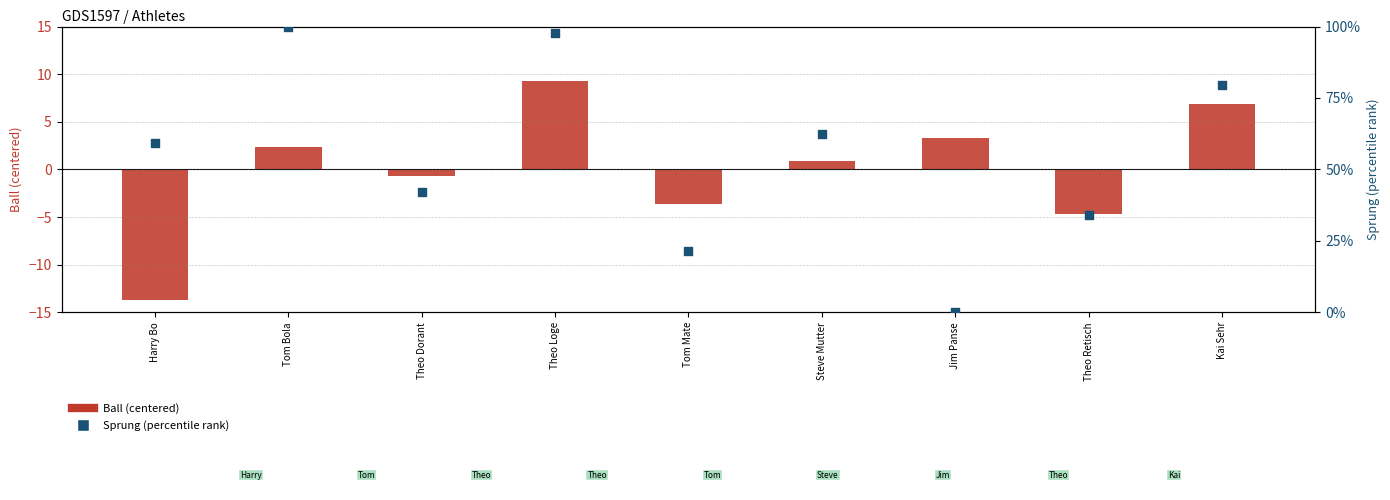

At which category is the sum across all series the highest?

Theo Loge